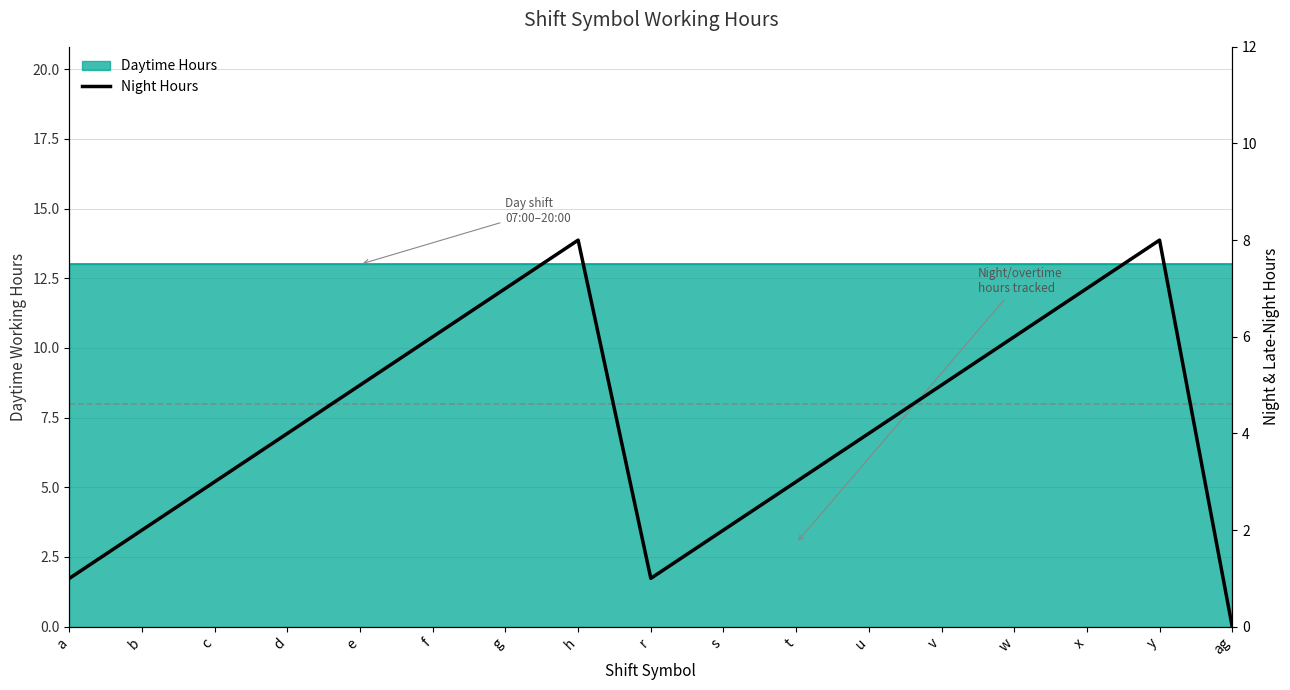

Between f and u, which is larger?

f